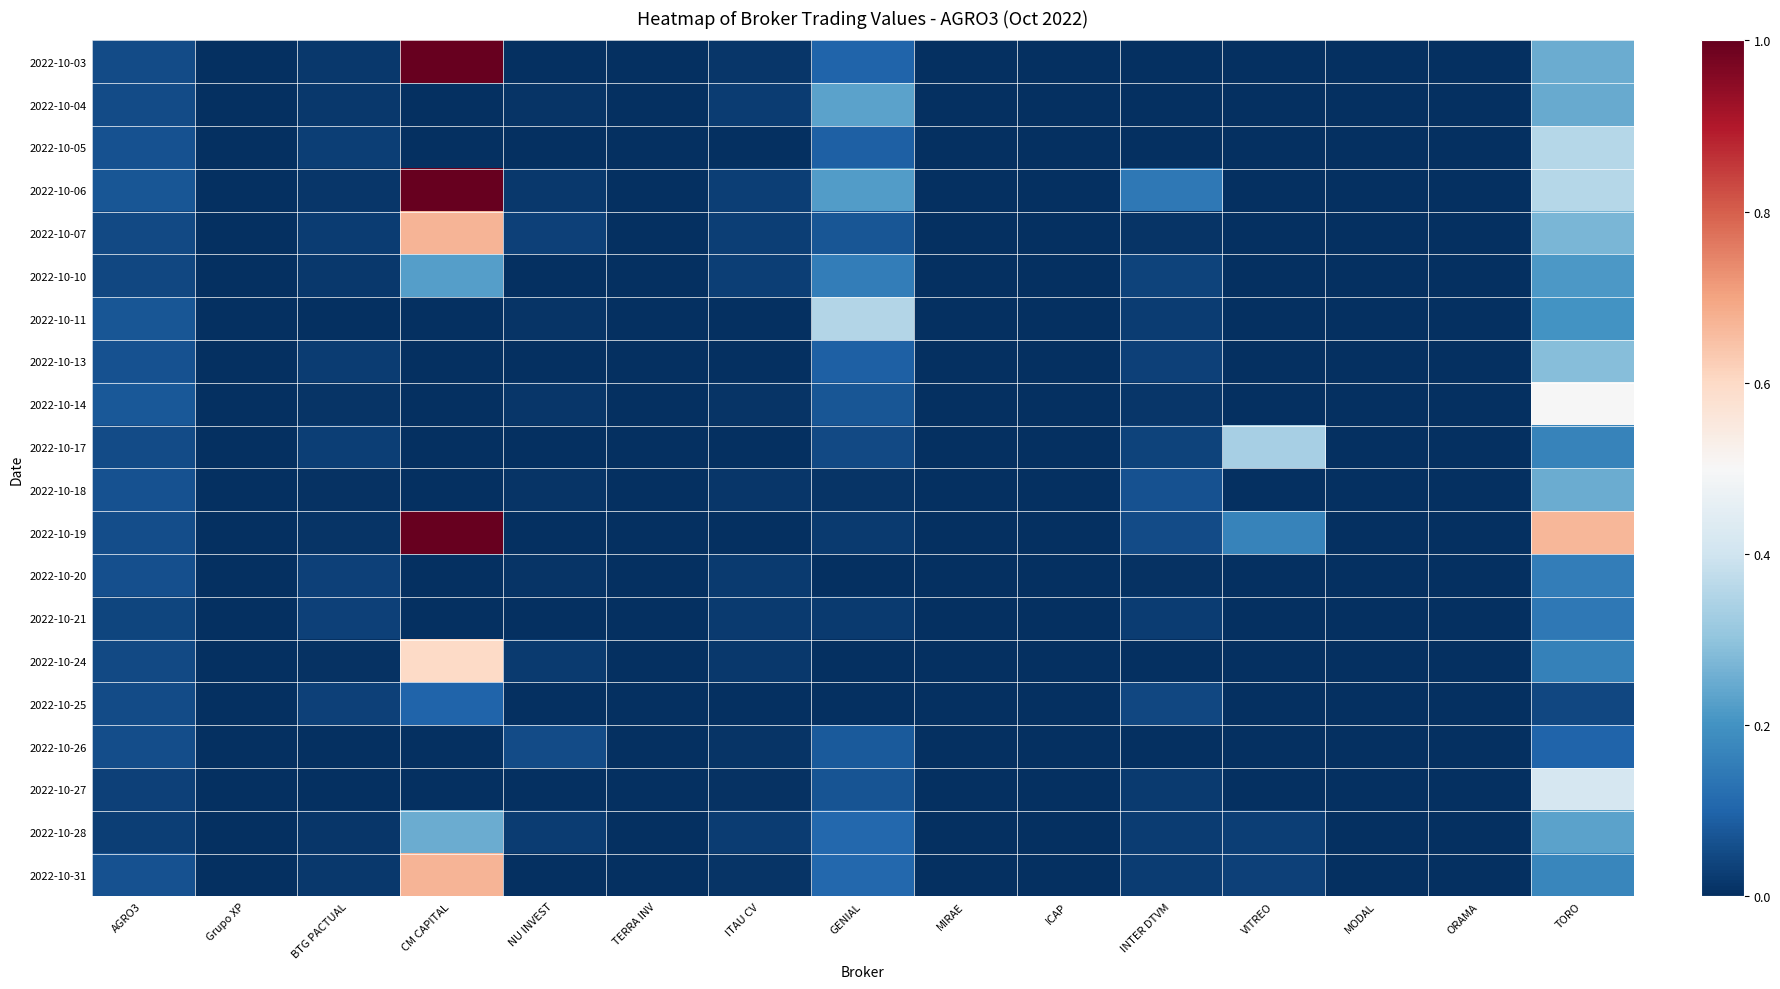

Reading left to right, what are all the values shown in this chart?

2022-10-03: AGRO3=0.1	Grupo XP=0.0	BTG PACTUAL=0.0	CM CAPITAL=1.0	NU INVEST=0.0	TERRA INV=0.0	ITAU CV=0.0	GENIAL=0.1	MIRAE=0.0	ICAP=0.0	INTER DTVM=0.0	VITREO=0.0	MODAL=0.0	ORAMA=0.0	TORO=0.3
2022-10-04: AGRO3=0.1	Grupo XP=0.0	BTG PACTUAL=0.0	CM CAPITAL=0.0	NU INVEST=0.0	TERRA INV=0.0	ITAU CV=0.0	GENIAL=0.2	MIRAE=0.0	ICAP=0.0	INTER DTVM=0.0	VITREO=0.0	MODAL=0.0	ORAMA=0.0	TORO=0.2
2022-10-05: AGRO3=0.1	Grupo XP=0.0	BTG PACTUAL=0.0	CM CAPITAL=0.0	NU INVEST=0.0	TERRA INV=0.0	ITAU CV=0.0	GENIAL=0.1	MIRAE=0.0	ICAP=0.0	INTER DTVM=0.0	VITREO=0.0	MODAL=0.0	ORAMA=0.0	TORO=0.4
2022-10-06: AGRO3=0.1	Grupo XP=0.0	BTG PACTUAL=0.0	CM CAPITAL=1.0	NU INVEST=0.0	TERRA INV=0.0	ITAU CV=0.0	GENIAL=0.2	MIRAE=0.0	ICAP=0.0	INTER DTVM=0.1	VITREO=0.0	MODAL=0.0	ORAMA=0.0	TORO=0.4
2022-10-07: AGRO3=0.1	Grupo XP=0.0	BTG PACTUAL=0.0	CM CAPITAL=0.7	NU INVEST=0.0	TERRA INV=0.0	ITAU CV=0.0	GENIAL=0.1	MIRAE=0.0	ICAP=0.0	INTER DTVM=0.0	VITREO=0.0	MODAL=0.0	ORAMA=0.0	TORO=0.3
2022-10-10: AGRO3=0.0	Grupo XP=0.0	BTG PACTUAL=0.0	CM CAPITAL=0.2	NU INVEST=0.0	TERRA INV=0.0	ITAU CV=0.0	GENIAL=0.2	MIRAE=0.0	ICAP=0.0	INTER DTVM=0.0	VITREO=0.0	MODAL=0.0	ORAMA=0.0	TORO=0.2
2022-10-11: AGRO3=0.1	Grupo XP=0.0	BTG PACTUAL=0.0	CM CAPITAL=0.0	NU INVEST=0.0	TERRA INV=0.0	ITAU CV=0.0	GENIAL=0.4	MIRAE=0.0	ICAP=0.0	INTER DTVM=0.0	VITREO=0.0	MODAL=0.0	ORAMA=0.0	TORO=0.2
2022-10-13: AGRO3=0.1	Grupo XP=0.0	BTG PACTUAL=0.0	CM CAPITAL=0.0	NU INVEST=0.0	TERRA INV=0.0	ITAU CV=0.0	GENIAL=0.1	MIRAE=0.0	ICAP=0.0	INTER DTVM=0.0	VITREO=0.0	MODAL=0.0	ORAMA=0.0	TORO=0.3
2022-10-14: AGRO3=0.1	Grupo XP=0.0	BTG PACTUAL=0.0	CM CAPITAL=0.0	NU INVEST=0.0	TERRA INV=0.0	ITAU CV=0.0	GENIAL=0.1	MIRAE=0.0	ICAP=0.0	INTER DTVM=0.0	VITREO=0.0	MODAL=0.0	ORAMA=0.0	TORO=0.5
2022-10-17: AGRO3=0.1	Grupo XP=0.0	BTG PACTUAL=0.0	CM CAPITAL=0.0	NU INVEST=0.0	TERRA INV=0.0	ITAU CV=0.0	GENIAL=0.0	MIRAE=0.0	ICAP=0.0	INTER DTVM=0.0	VITREO=0.3	MODAL=0.0	ORAMA=0.0	TORO=0.2
2022-10-18: AGRO3=0.1	Grupo XP=0.0	BTG PACTUAL=0.0	CM CAPITAL=0.0	NU INVEST=0.0	TERRA INV=0.0	ITAU CV=0.0	GENIAL=0.0	MIRAE=0.0	ICAP=0.0	INTER DTVM=0.1	VITREO=0.0	MODAL=0.0	ORAMA=0.0	TORO=0.3
2022-10-19: AGRO3=0.1	Grupo XP=0.0	BTG PACTUAL=0.0	CM CAPITAL=1.0	NU INVEST=0.0	TERRA INV=0.0	ITAU CV=0.0	GENIAL=0.0	MIRAE=0.0	ICAP=0.0	INTER DTVM=0.1	VITREO=0.2	MODAL=0.0	ORAMA=0.0	TORO=0.7
2022-10-20: AGRO3=0.1	Grupo XP=0.0	BTG PACTUAL=0.0	CM CAPITAL=0.0	NU INVEST=0.0	TERRA INV=0.0	ITAU CV=0.0	GENIAL=0.0	MIRAE=0.0	ICAP=0.0	INTER DTVM=0.0	VITREO=0.0	MODAL=0.0	ORAMA=0.0	TORO=0.2
2022-10-21: AGRO3=0.0	Grupo XP=0.0	BTG PACTUAL=0.0	CM CAPITAL=0.0	NU INVEST=0.0	TERRA INV=0.0	ITAU CV=0.0	GENIAL=0.0	MIRAE=0.0	ICAP=0.0	INTER DTVM=0.0	VITREO=0.0	MODAL=0.0	ORAMA=0.0	TORO=0.1
2022-10-24: AGRO3=0.0	Grupo XP=0.0	BTG PACTUAL=0.0	CM CAPITAL=0.6	NU INVEST=0.0	TERRA INV=0.0	ITAU CV=0.0	GENIAL=0.0	MIRAE=0.0	ICAP=0.0	INTER DTVM=0.0	VITREO=0.0	MODAL=0.0	ORAMA=0.0	TORO=0.2
2022-10-25: AGRO3=0.1	Grupo XP=0.0	BTG PACTUAL=0.0	CM CAPITAL=0.1	NU INVEST=0.0	TERRA INV=0.0	ITAU CV=0.0	GENIAL=0.0	MIRAE=0.0	ICAP=0.0	INTER DTVM=0.0	VITREO=0.0	MODAL=0.0	ORAMA=0.0	TORO=0.0
2022-10-26: AGRO3=0.1	Grupo XP=0.0	BTG PACTUAL=0.0	CM CAPITAL=0.0	NU INVEST=0.1	TERRA INV=0.0	ITAU CV=0.0	GENIAL=0.1	MIRAE=0.0	ICAP=0.0	INTER DTVM=0.0	VITREO=0.0	MODAL=0.0	ORAMA=0.0	TORO=0.1
2022-10-27: AGRO3=0.0	Grupo XP=0.0	BTG PACTUAL=0.0	CM CAPITAL=0.0	NU INVEST=0.0	TERRA INV=0.0	ITAU CV=0.0	GENIAL=0.1	MIRAE=0.0	ICAP=0.0	INTER DTVM=0.0	VITREO=0.0	MODAL=0.0	ORAMA=0.0	TORO=0.4
2022-10-28: AGRO3=0.0	Grupo XP=0.0	BTG PACTUAL=0.0	CM CAPITAL=0.3	NU INVEST=0.0	TERRA INV=0.0	ITAU CV=0.0	GENIAL=0.1	MIRAE=0.0	ICAP=0.0	INTER DTVM=0.0	VITREO=0.0	MODAL=0.0	ORAMA=0.0	TORO=0.2
2022-10-31: AGRO3=0.1	Grupo XP=0.0	BTG PACTUAL=0.0	CM CAPITAL=0.7	NU INVEST=0.0	TERRA INV=0.0	ITAU CV=0.0	GENIAL=0.1	MIRAE=0.0	ICAP=0.0	INTER DTVM=0.0	VITREO=0.0	MODAL=0.0	ORAMA=0.0	TORO=0.2